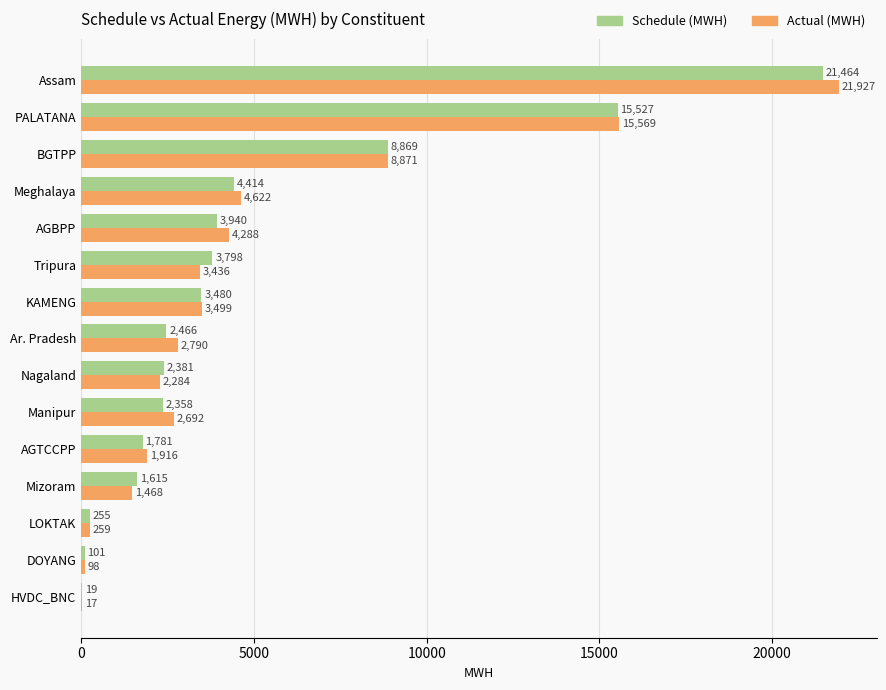

At which category is the sum across all series the highest?

Assam